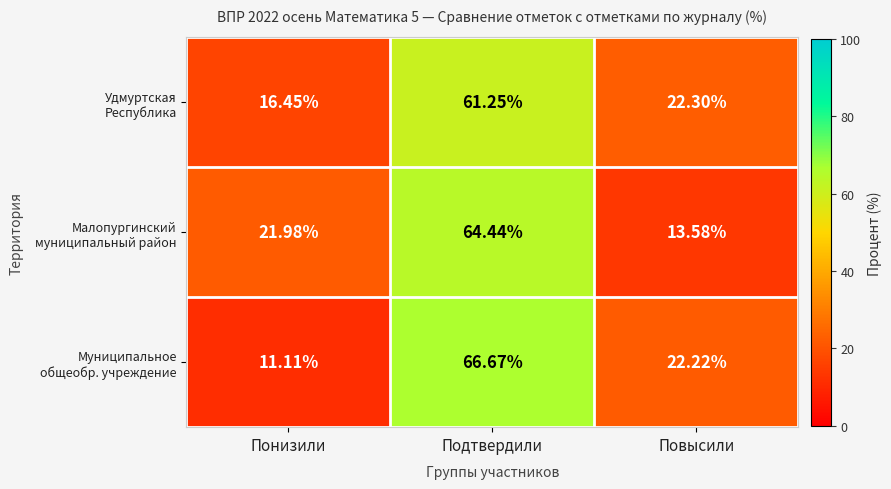

What is the minimum value shown in the chart?

11.1